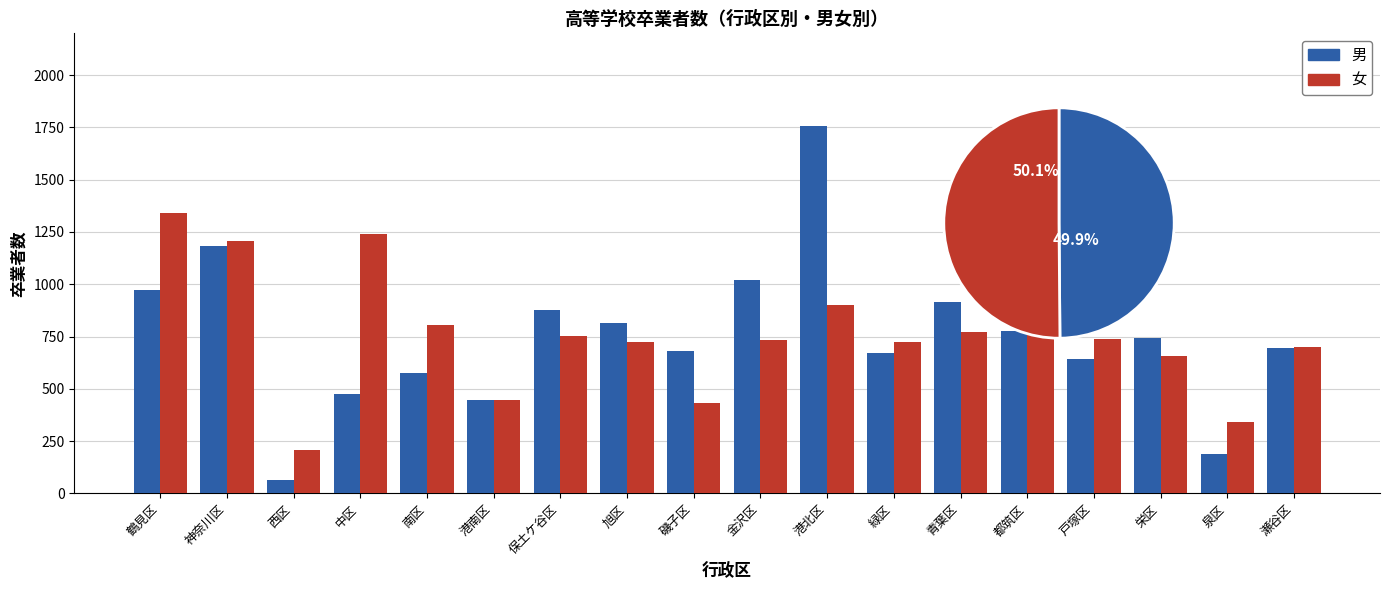

List the series in order of their overall mean, lowest first.

男, 女